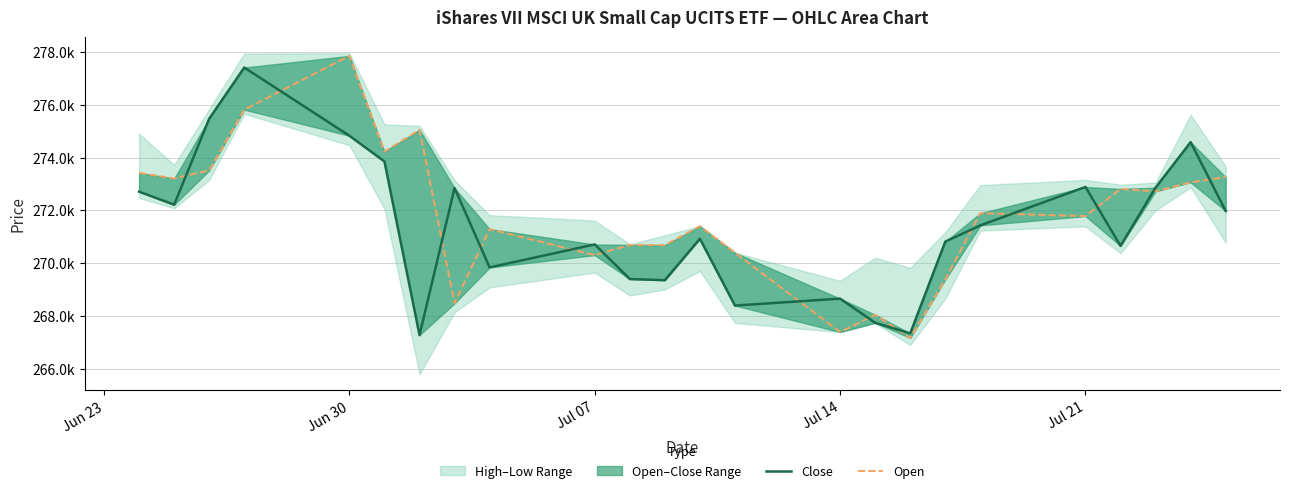

Reading left to right, extract all data points from this chart.

Close: 272706	272212	275470	277411	274826	273850	267269	272843	269835	270706	269394	269350	270920	268389	268651	267737	267334	270812	271428	272885	270650	272859	274582	271974
Open: 273418	273206	273513	275815	277853	274222	275053	268477	271287	270300	270687	270681	271400	270391	267385	268040	267163	269376	271891	271780	272809	272718	273060	273259